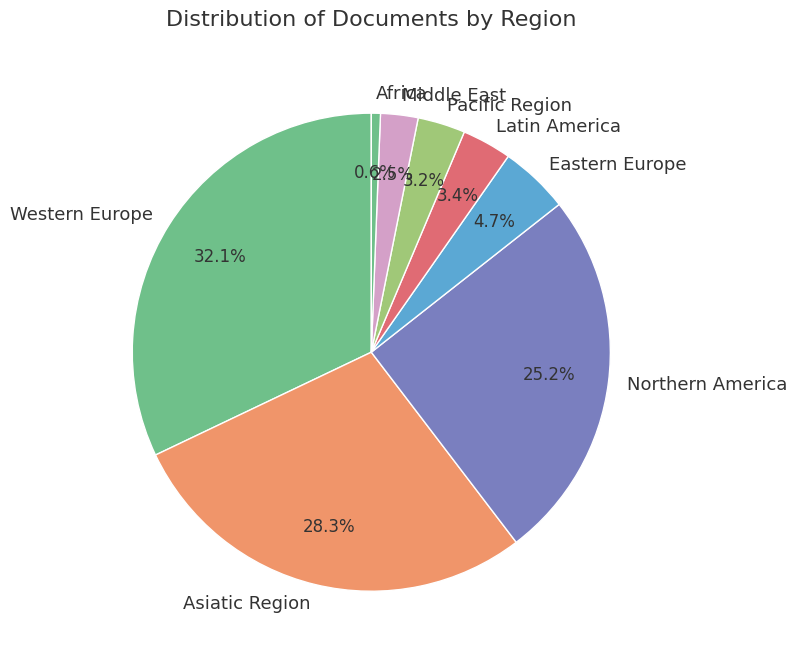

Does any single category account for the majority?

No